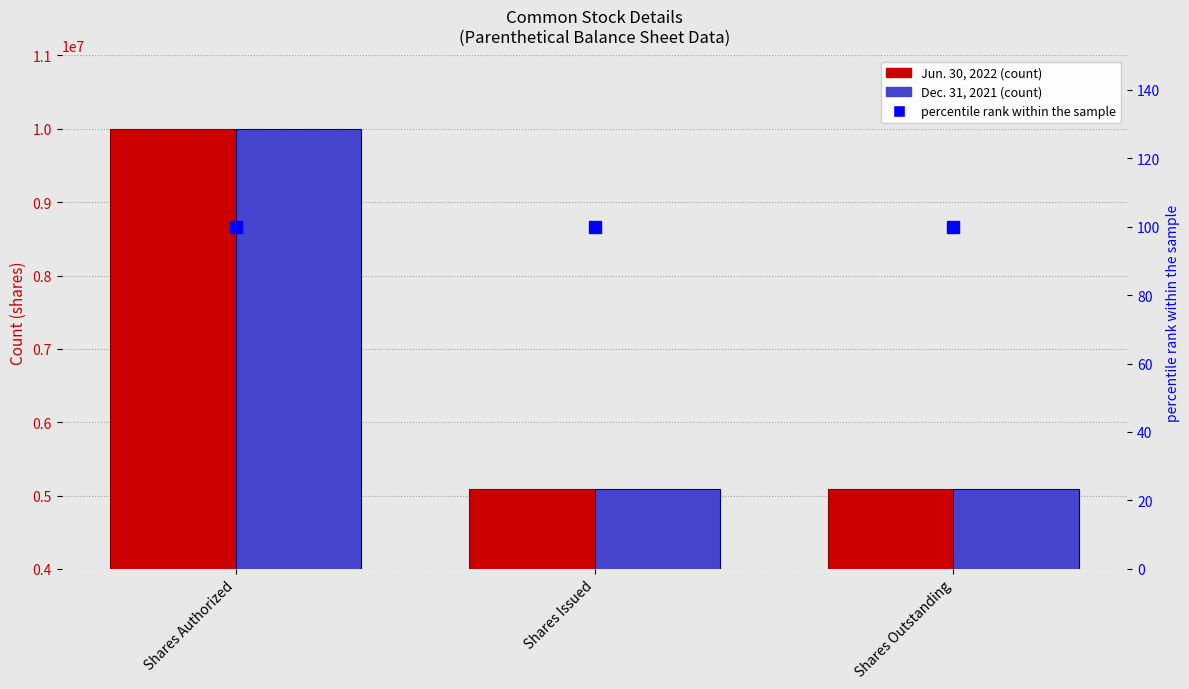

Between Shares Issued and Shares Outstanding, which is larger?

Shares Issued